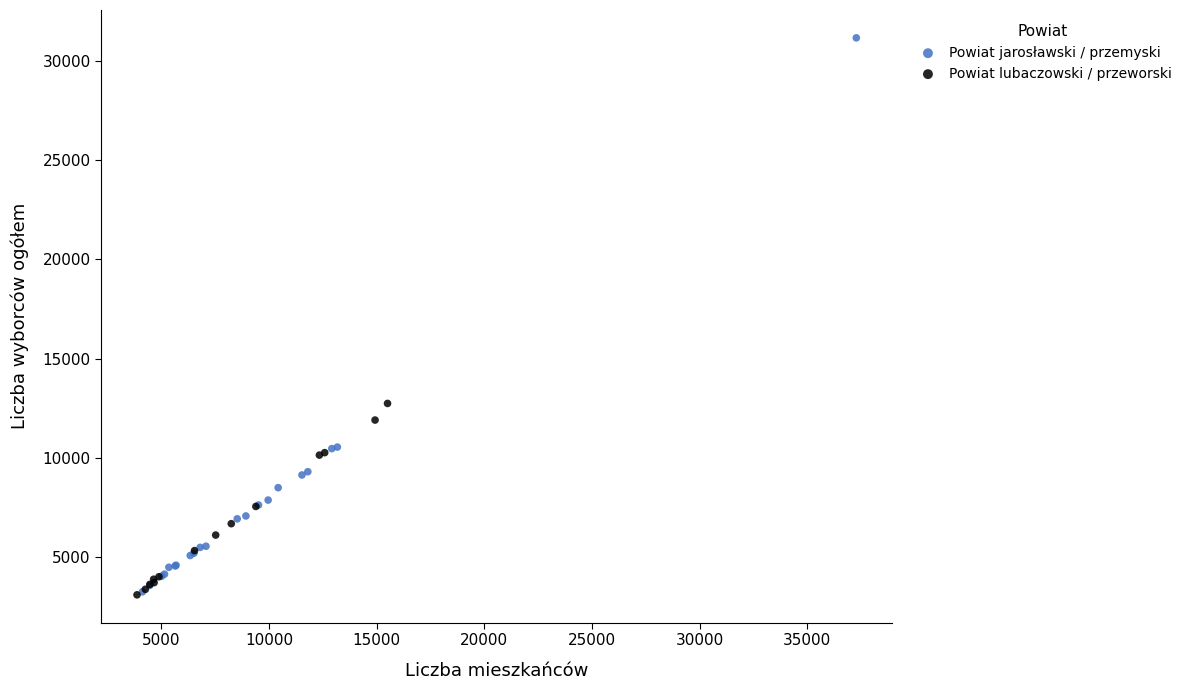

Which series reaches the maximum Y coordinate?

Powiat jarosławski / przemyski